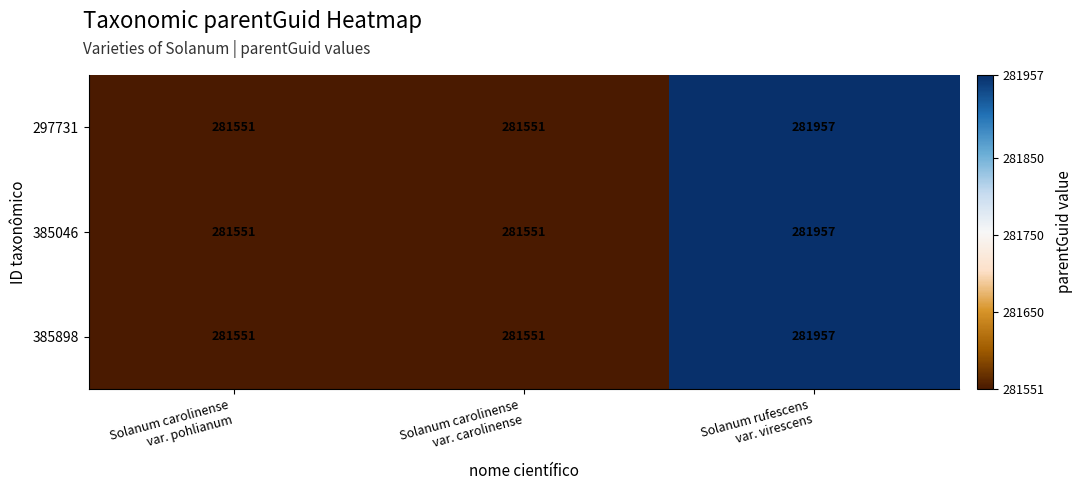

Count the 385046 values in the range 281551 to 281957.

3